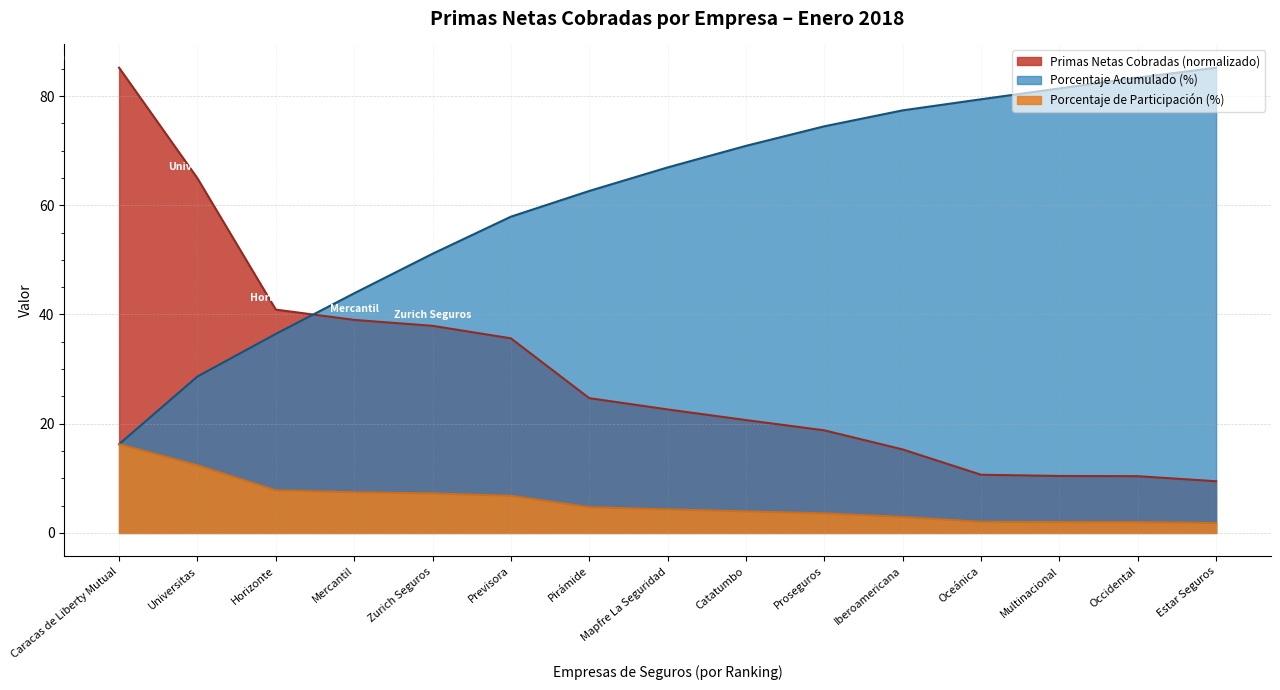

Which series has the largest range (max minus min)?

Primas Netas Cobradas (normalizado)